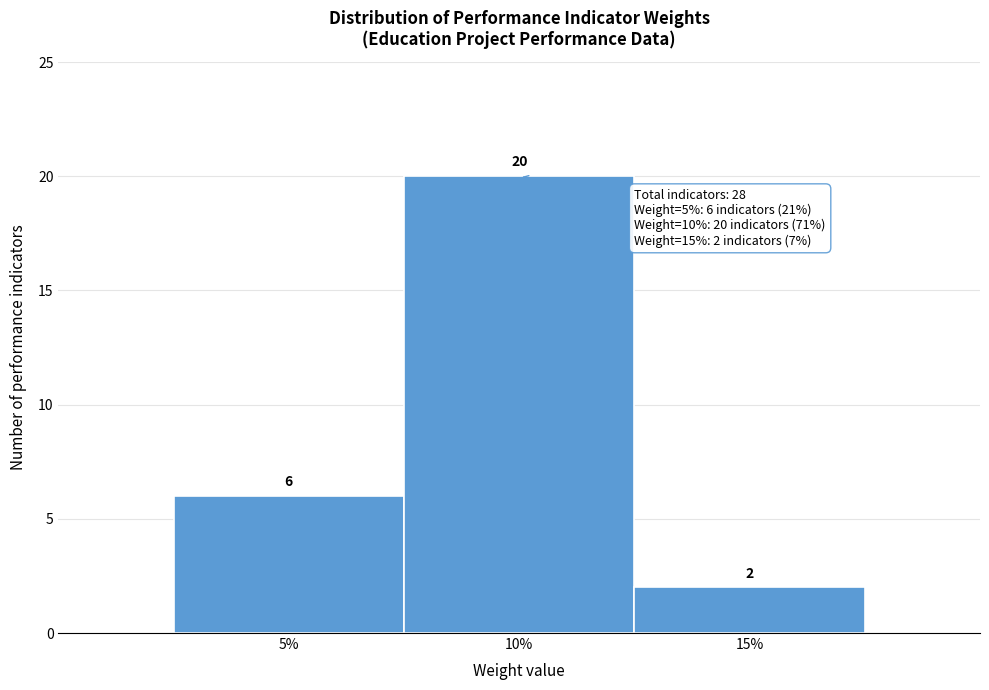

What is the height of the bar covering 2.5 to 7.5 on the x-axis?

6